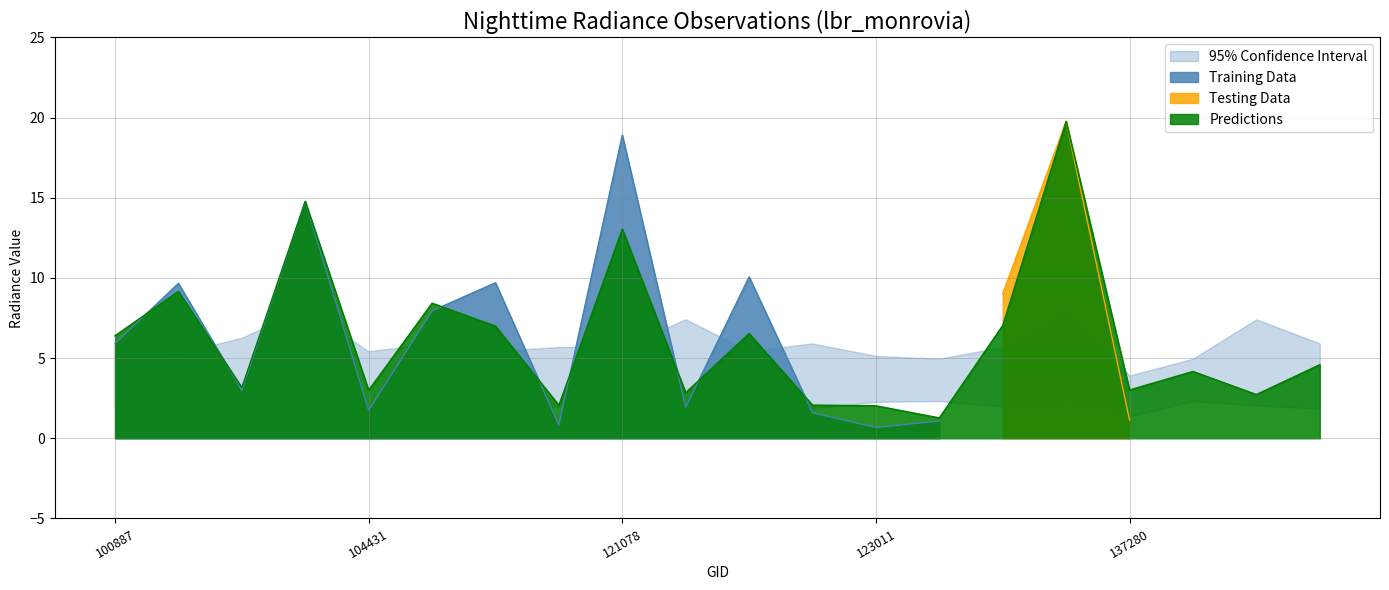

At which label does Training Data first exceed 5?

100887